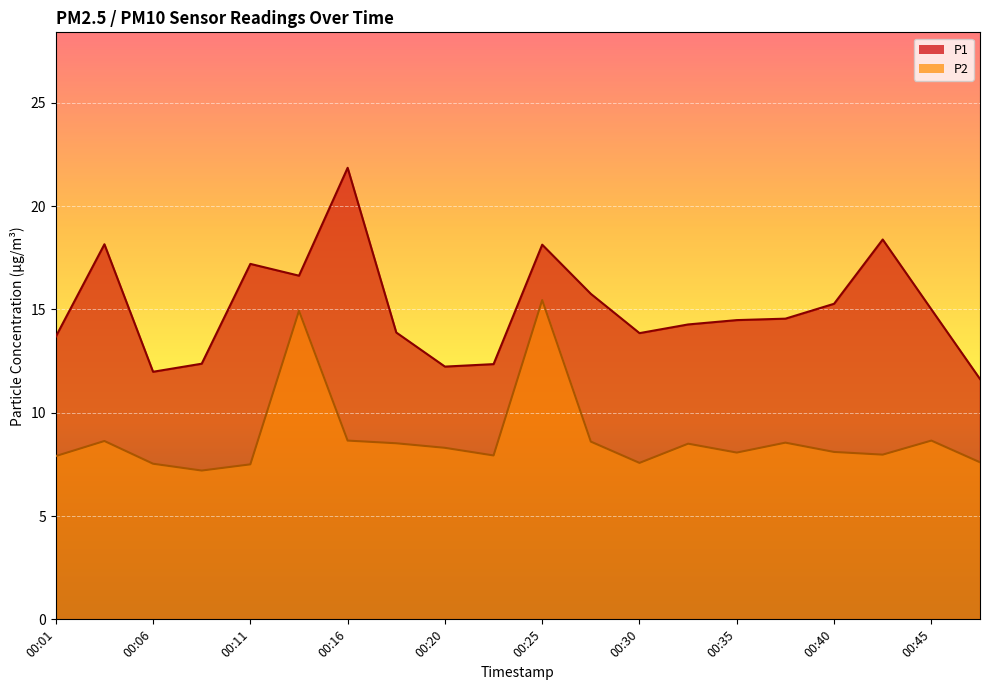

What is the difference between the P1 values at 00:06 and 00:03?

6.2